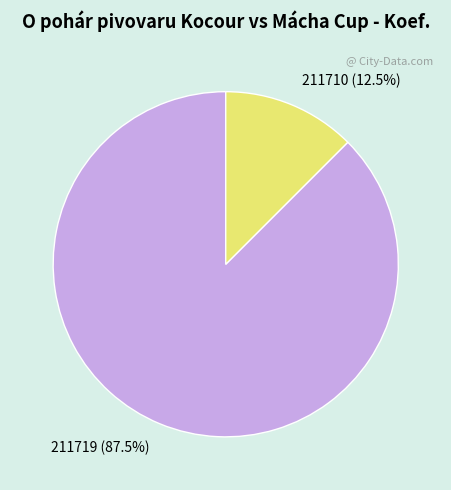

Count the number of slices in the pie.

2